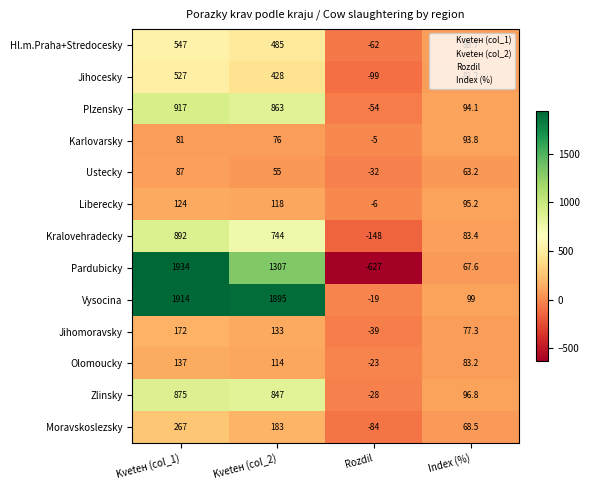

What is the smallest value displayed?

-627.0